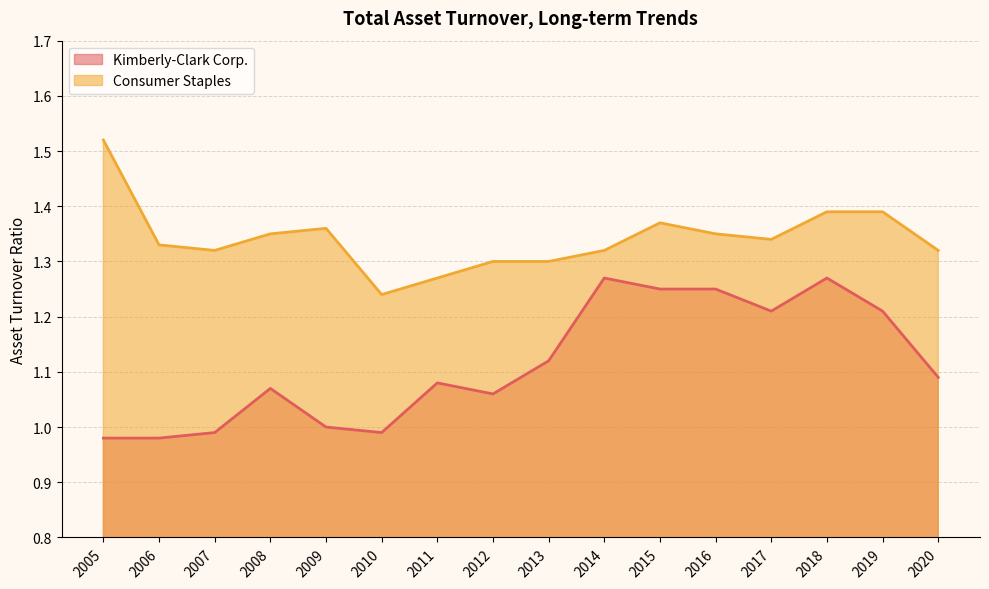

What value does the Consumer Staples series have at 2009?

1.4